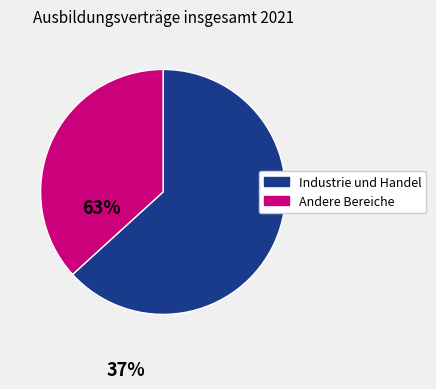

What is the largest slice in the pie chart?

Industrie und Handel